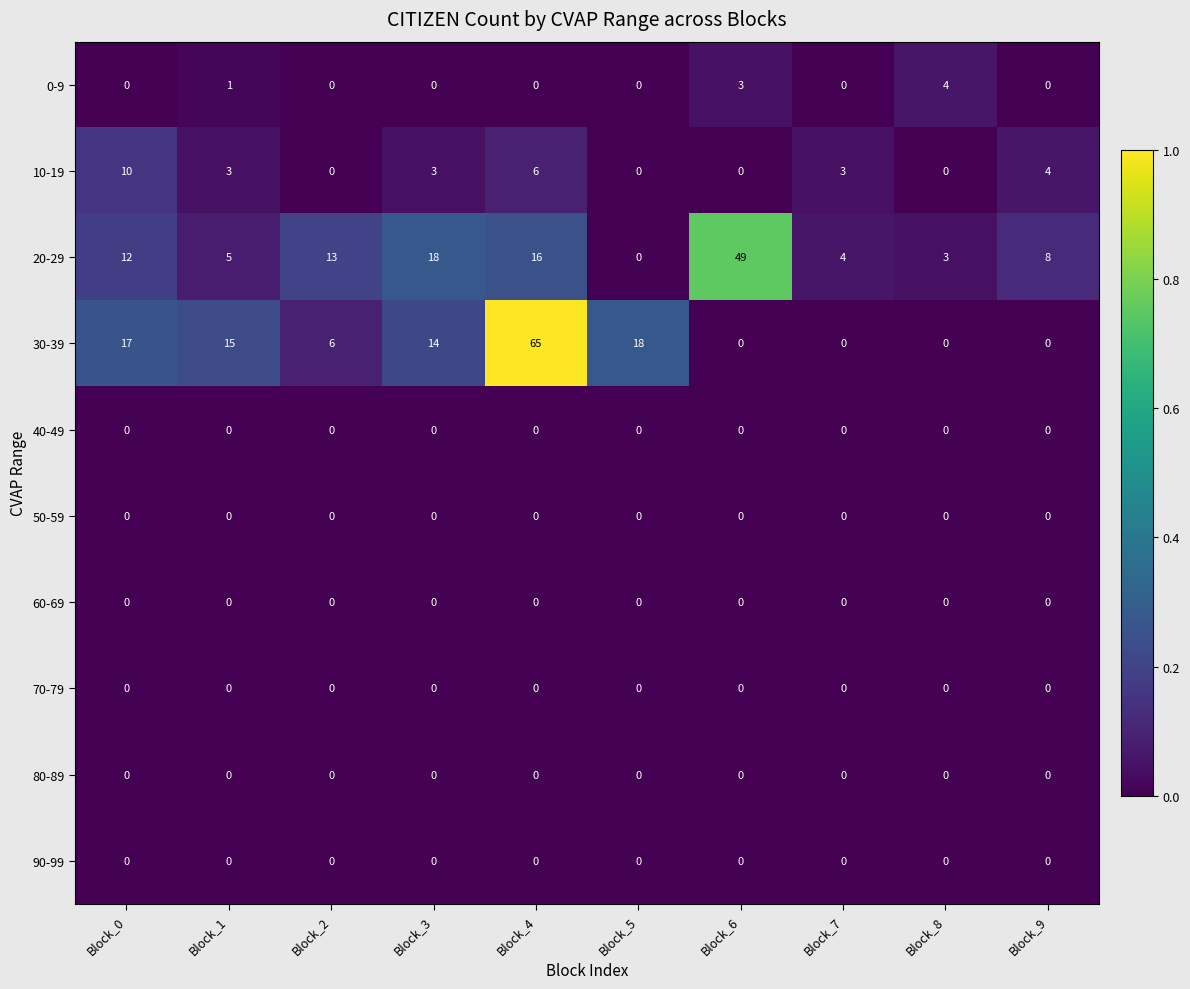

At which category is the sum across all series the highest?

Block_4